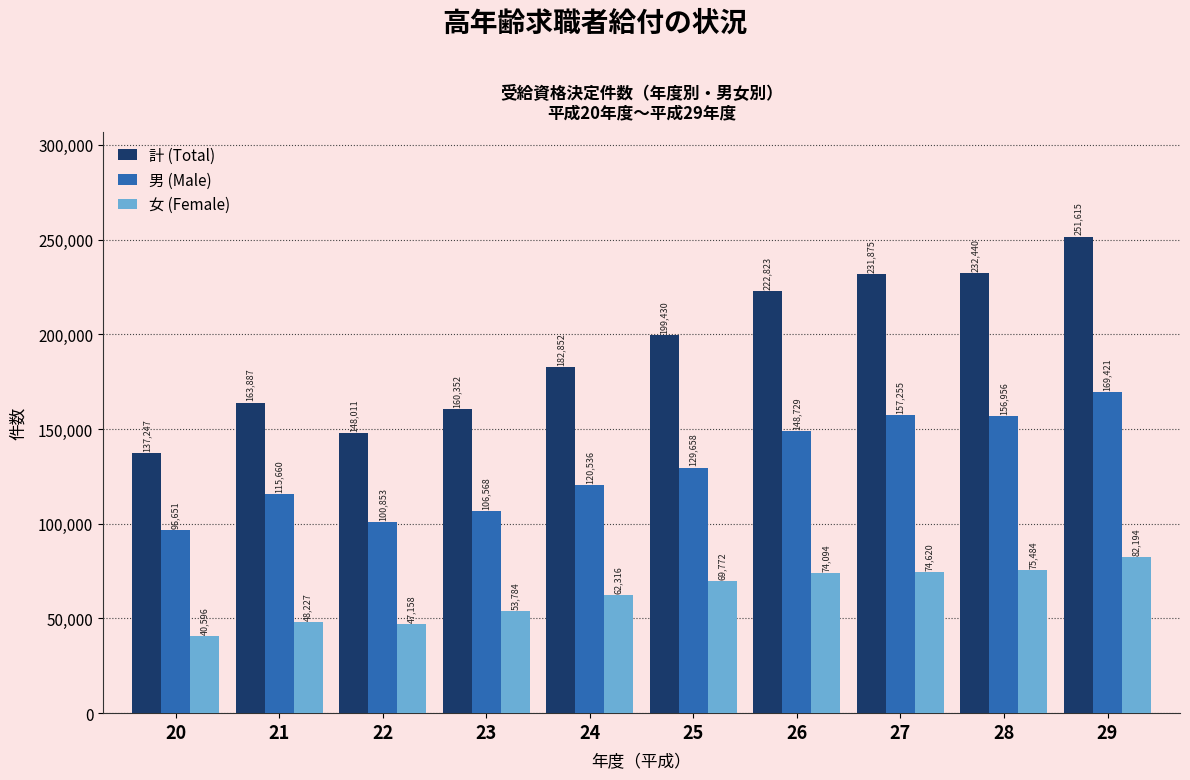

Reading left to right, list all the values displayed in this chart.

計 (Total): 137247	163887	148011	160352	182852	199430	222823	231875	232440	251615
男 (Male): 96651	115660	100853	106568	120536	129658	148729	157255	156956	169421
女 (Female): 40596	48227	47158	53784	62316	69772	74094	74620	75484	82194